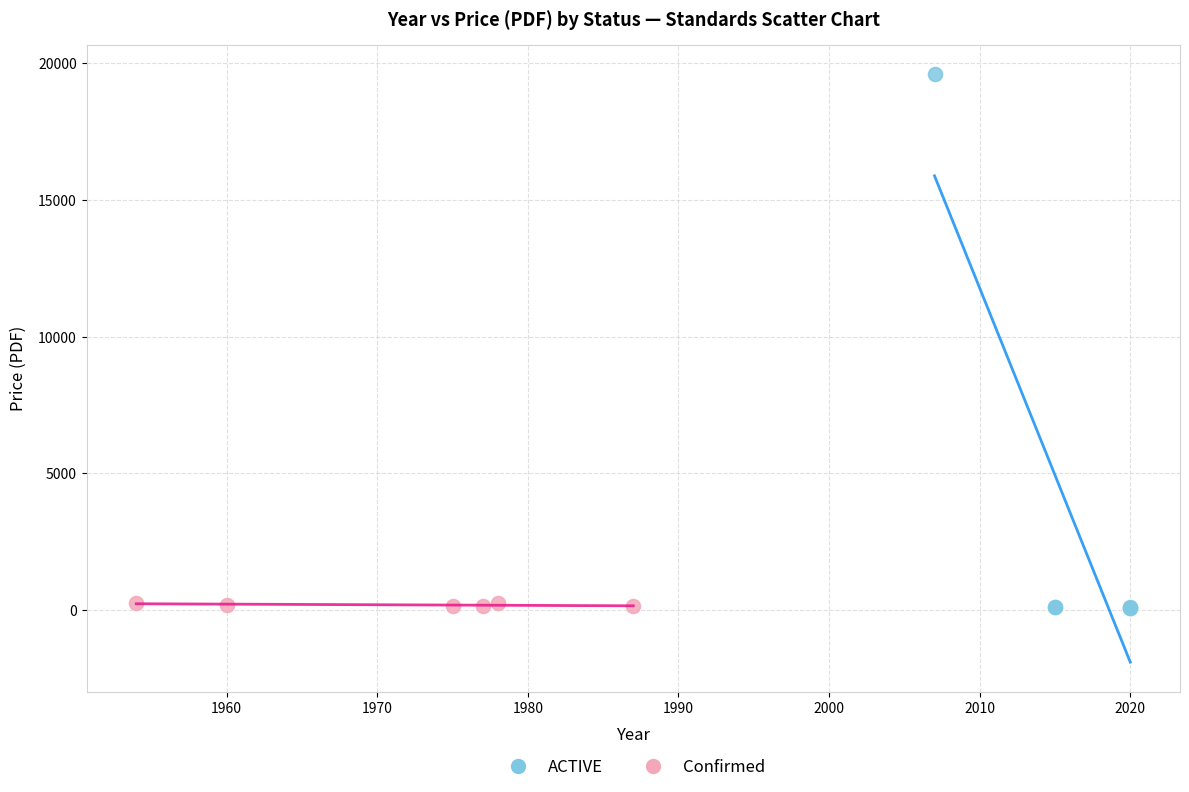

Which series has the widest spread of Y values?

ACTIVE